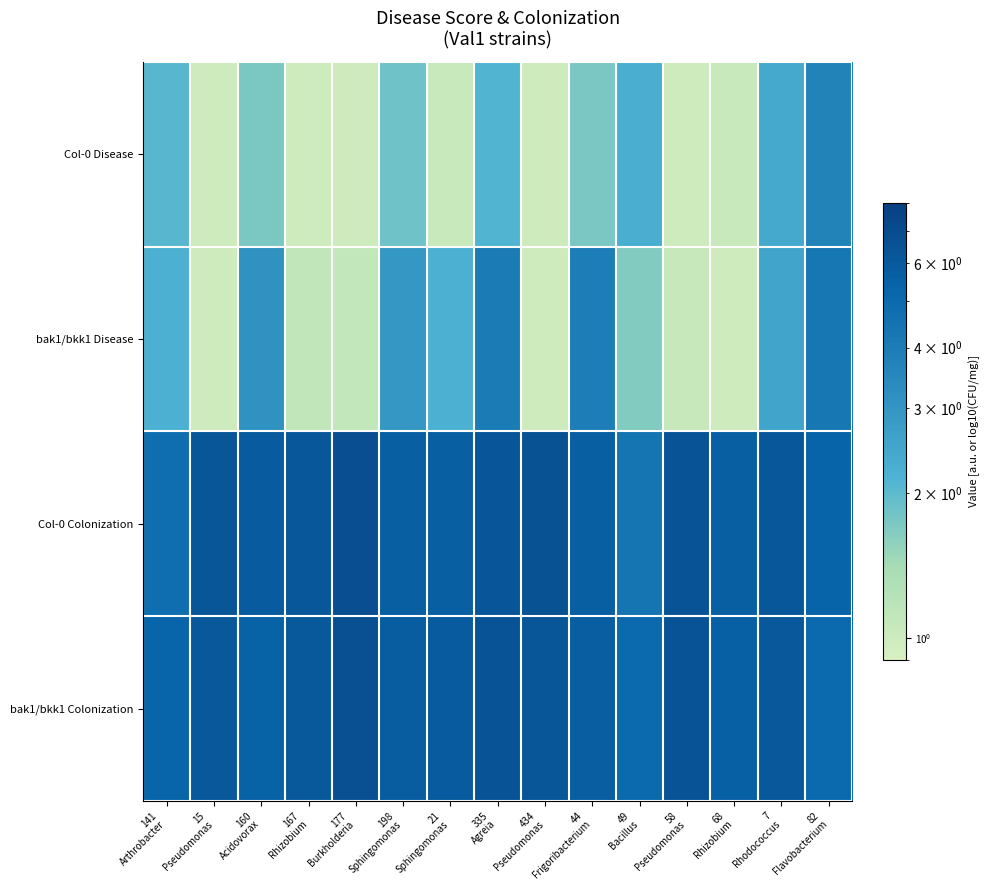

Which series changed the most between 141 Arthrobacter and 335 Agreia?

bak1/bkk1 Disease